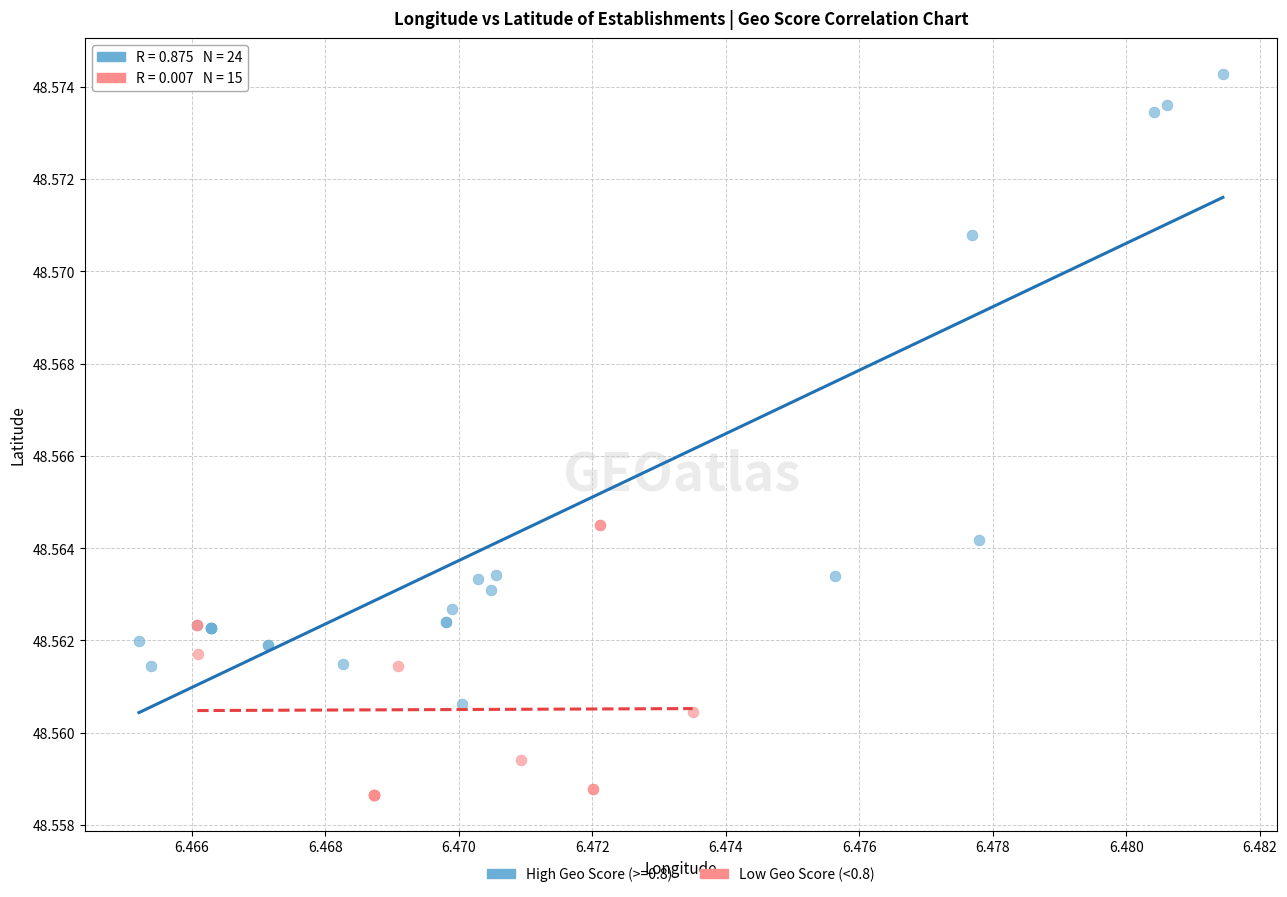

Which series contains the lowest Y value?

Low Geo Score (<0.8)